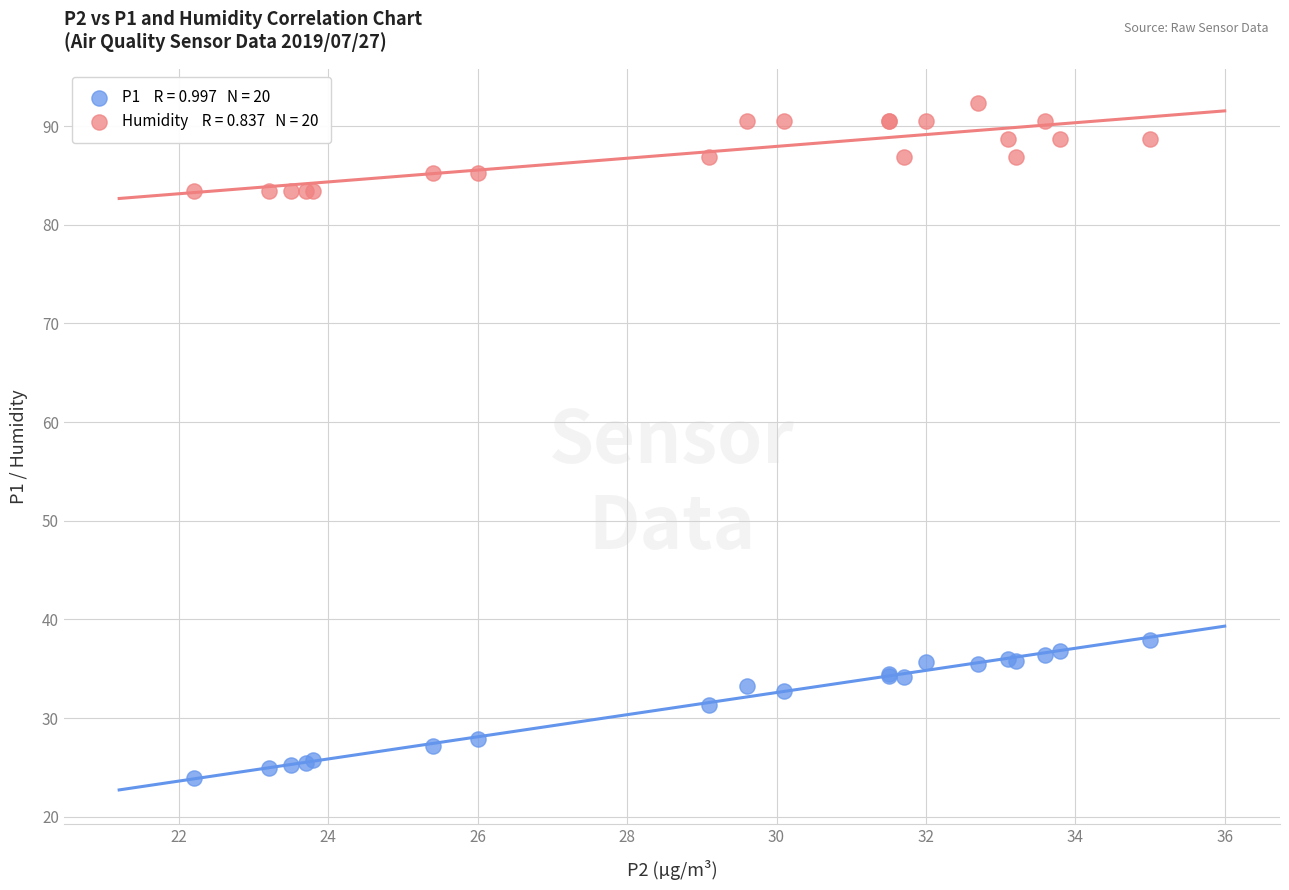

Across all series, what Y value is closest to 58?

37.9